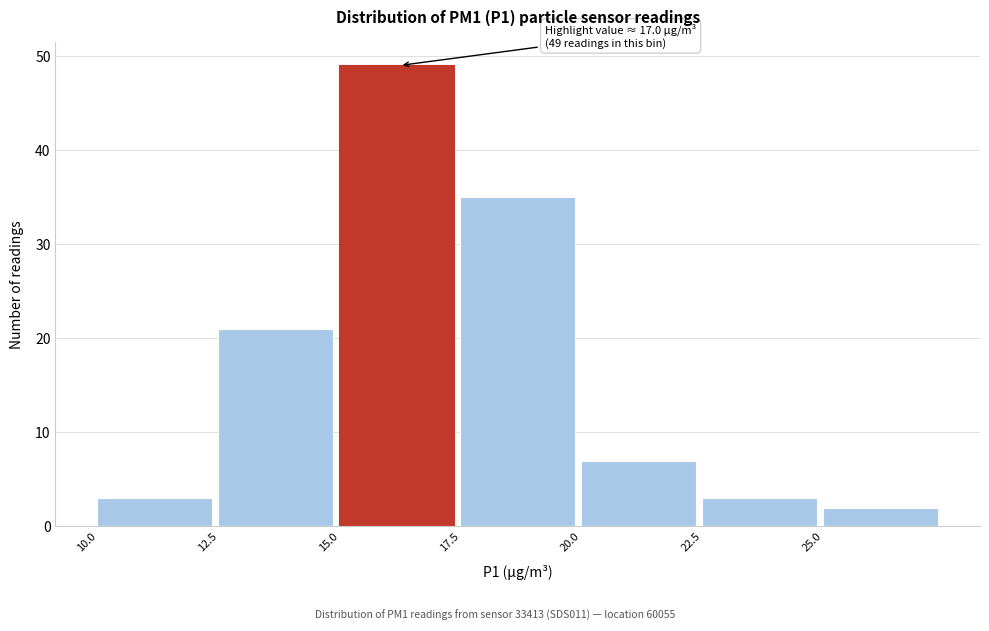

Over which range of the x-axis is the bar tallest?

15.0 to 17.5